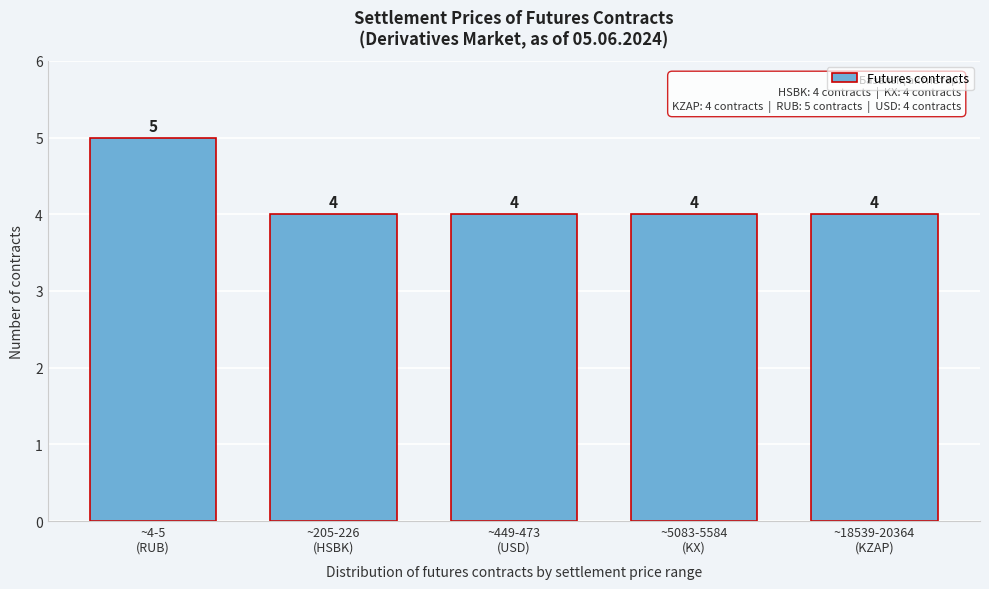

Reading left to right, list all the values displayed in this chart.

5	4	4	4	4